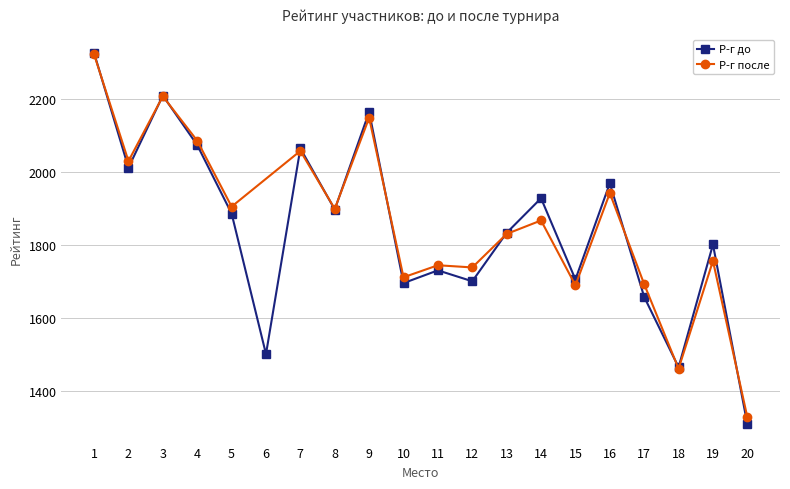

List the labels in order of value, largest first.

1, 3, 9, 4, 7, 2, 16, 14, 8, 5, 13, 19, 11, 15, 12, 10, 17, 6, 18, 20